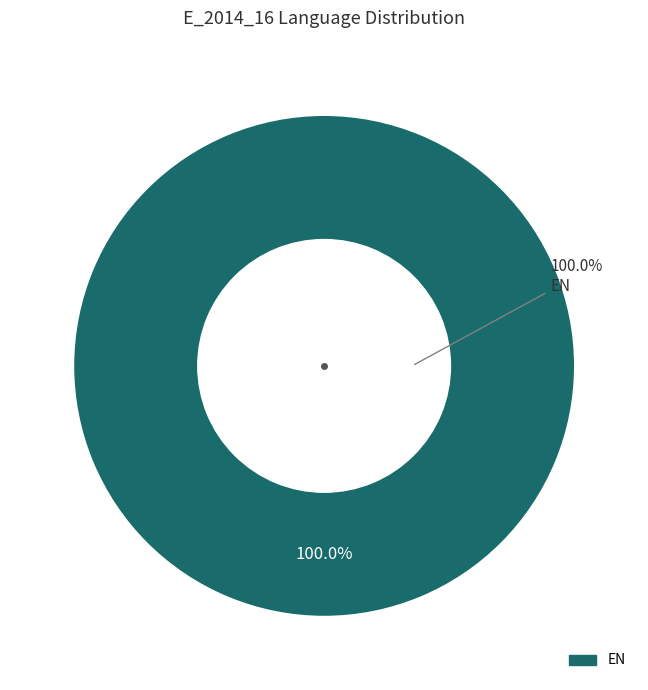

The FR slice represents 0% of the pie. True or false?

True